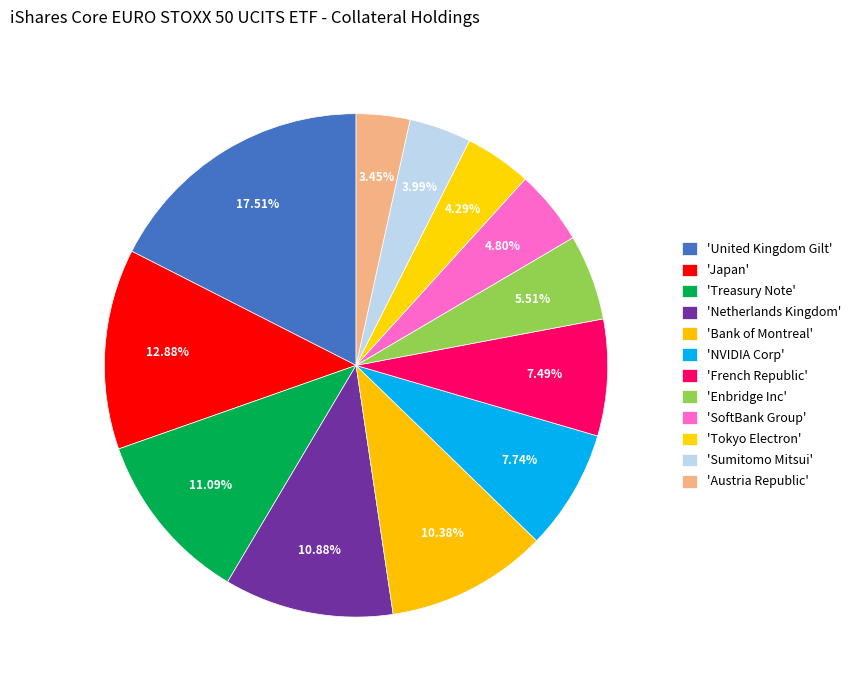

Which category has the smallest portion of the pie?

Austria Republic